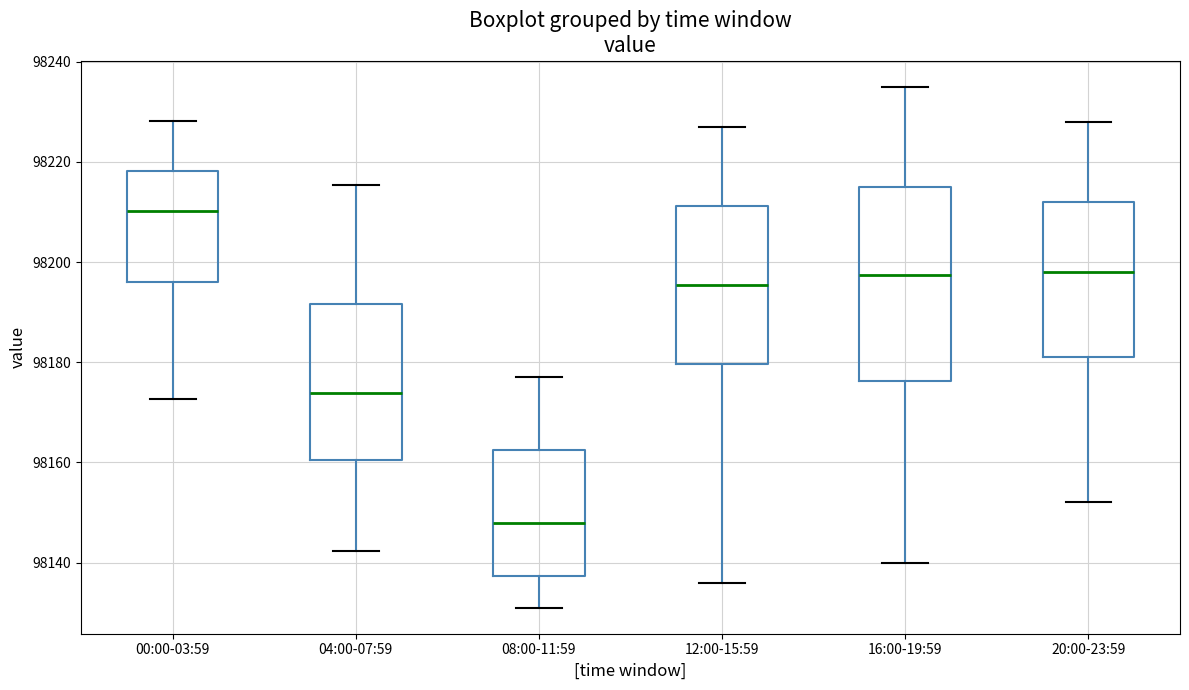

Reading left to right, transcribe this box plot: for each box, give where its median line is, the range the box spans, and where its two whiskers end, as read against the y-axis. The values are not printed on the chart, so give them approximately, as read against the axis.

00:00-03:59: median 98210, box 98196 to 98218, whiskers 98172 to 98228
04:00-07:59: median 98174, box 98160 to 98192, whiskers 98142 to 98216
08:00-11:59: median 98148, box 98138 to 98162, whiskers 98132 to 98178
12:00-15:59: median 98196, box 98180 to 98212, whiskers 98136 to 98228
16:00-19:59: median 98198, box 98176 to 98216, whiskers 98140 to 98236
20:00-23:59: median 98198, box 98182 to 98212, whiskers 98152 to 98228